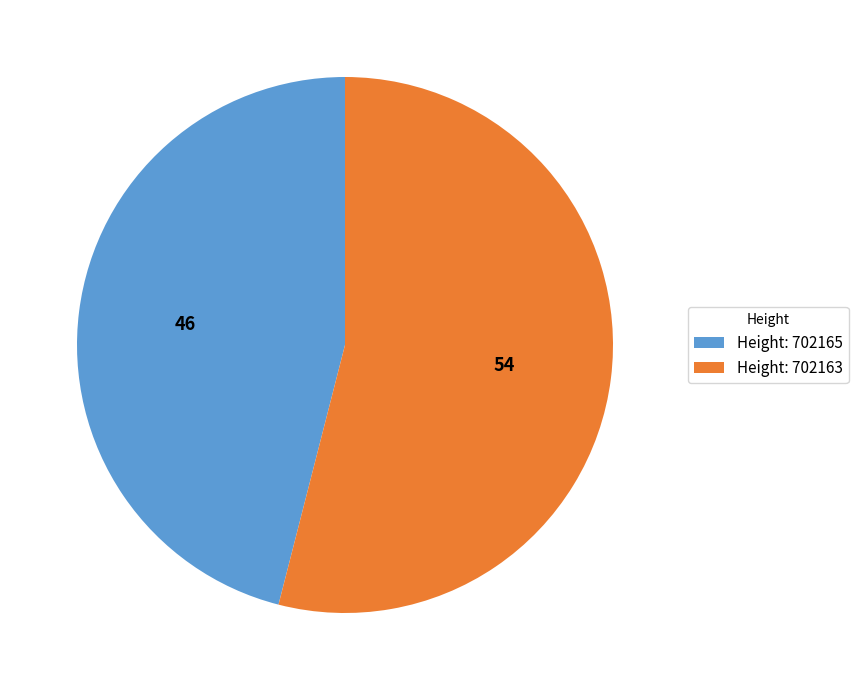

True or false: Height: 702165 accounts for 46% of the total.

True